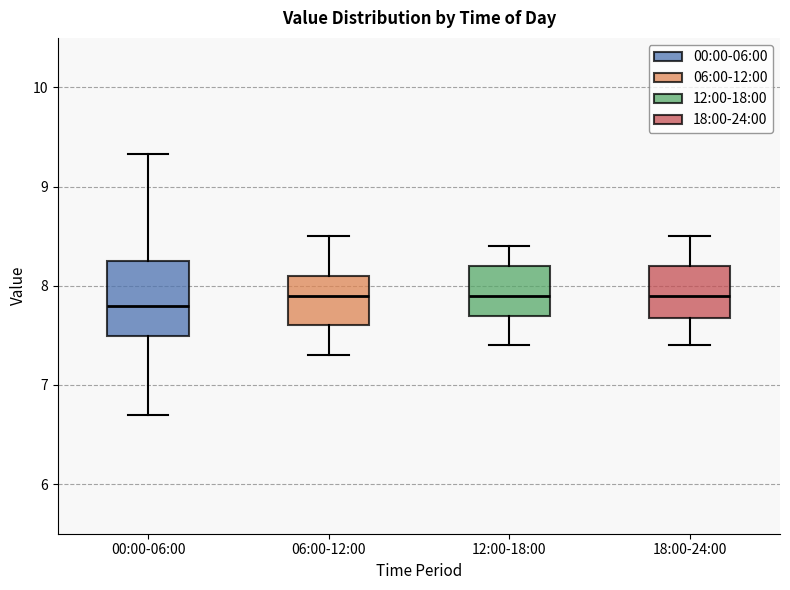

Reading left to right, read every box against the y-axis: the position of its median line, the range the box covers, and the ends of its whiskers. The values are not printed on the chart, so give them approximately, as read against the axis.

00:00-06:00: median 7.8, box 7.5 to 8.2, whiskers 6.7 to 9.3
06:00-12:00: median 7.9, box 7.6 to 8.1, whiskers 7.3 to 8.5
12:00-18:00: median 7.9, box 7.7 to 8.2, whiskers 7.4 to 8.4
18:00-24:00: median 7.9, box 7.7 to 8.2, whiskers 7.4 to 8.5